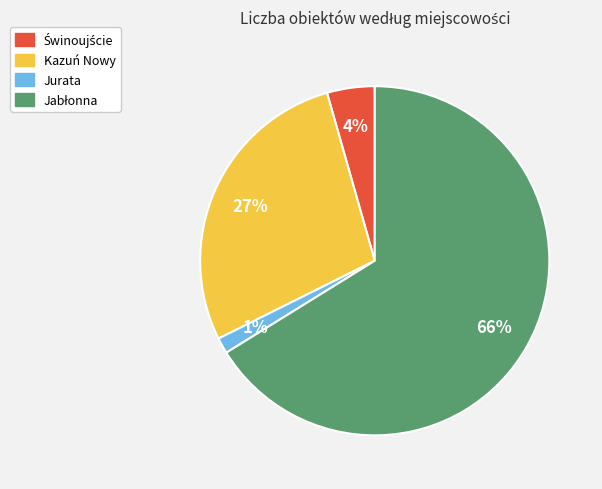

To the nearest percent, what portion does Jurata represent?

1%